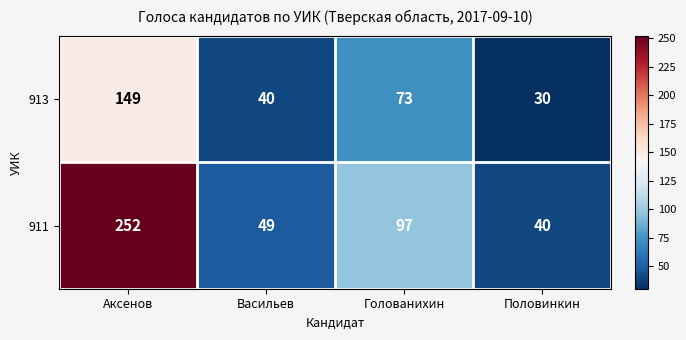

What is the spread (max minus min) of values at Голованихин?

24